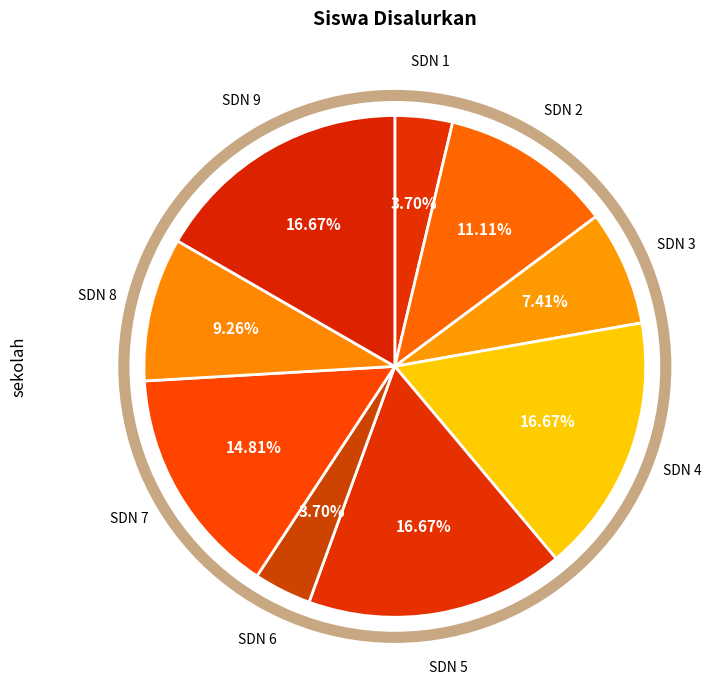

How many slices are in this pie chart?

9